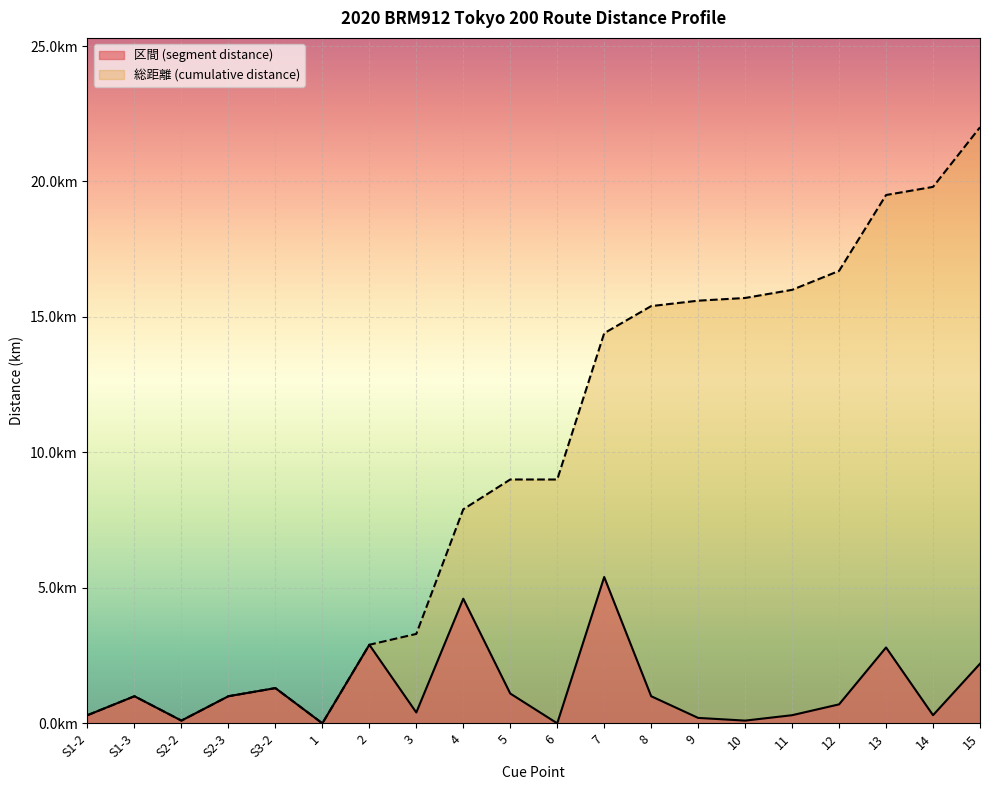

Which series changed the most between S2-2 and 13?

総距離 (cumulative distance)